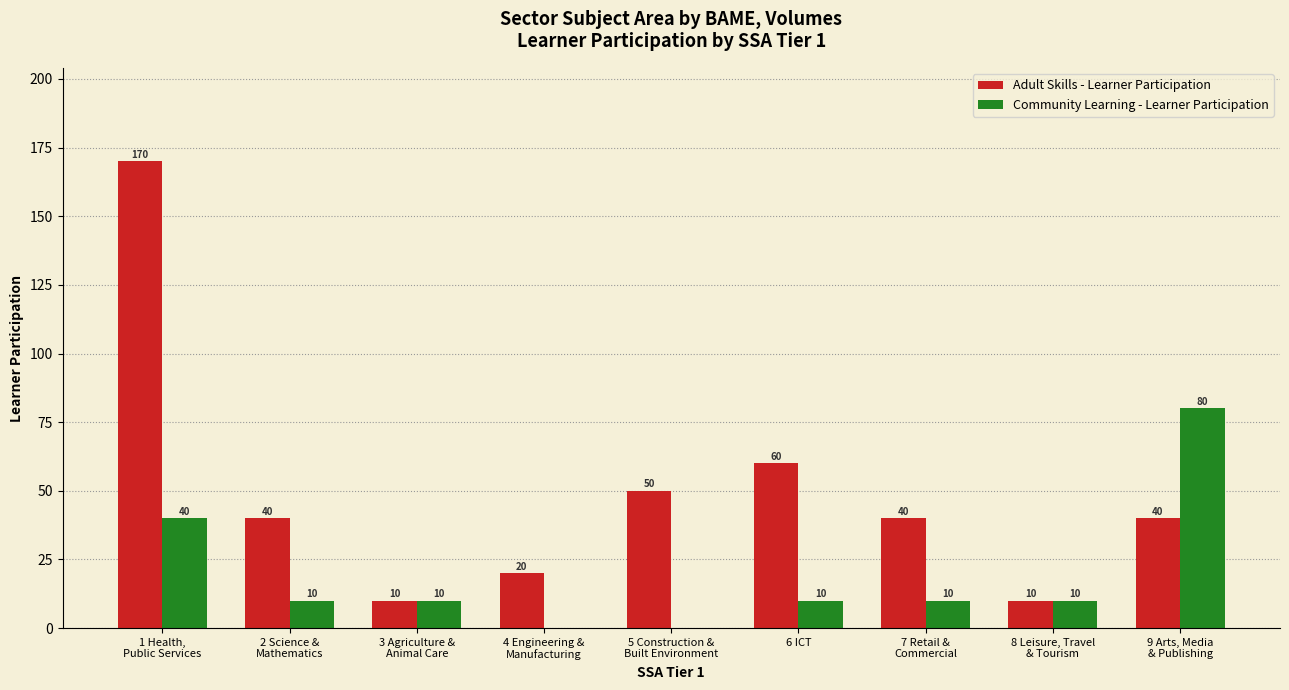

What is the sum of all Community Learning - Learner Participation values?

170